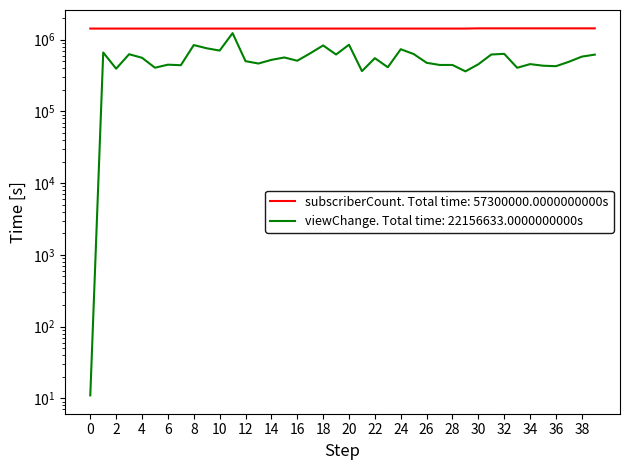

What is the highest value of the viewChange series?

1234543